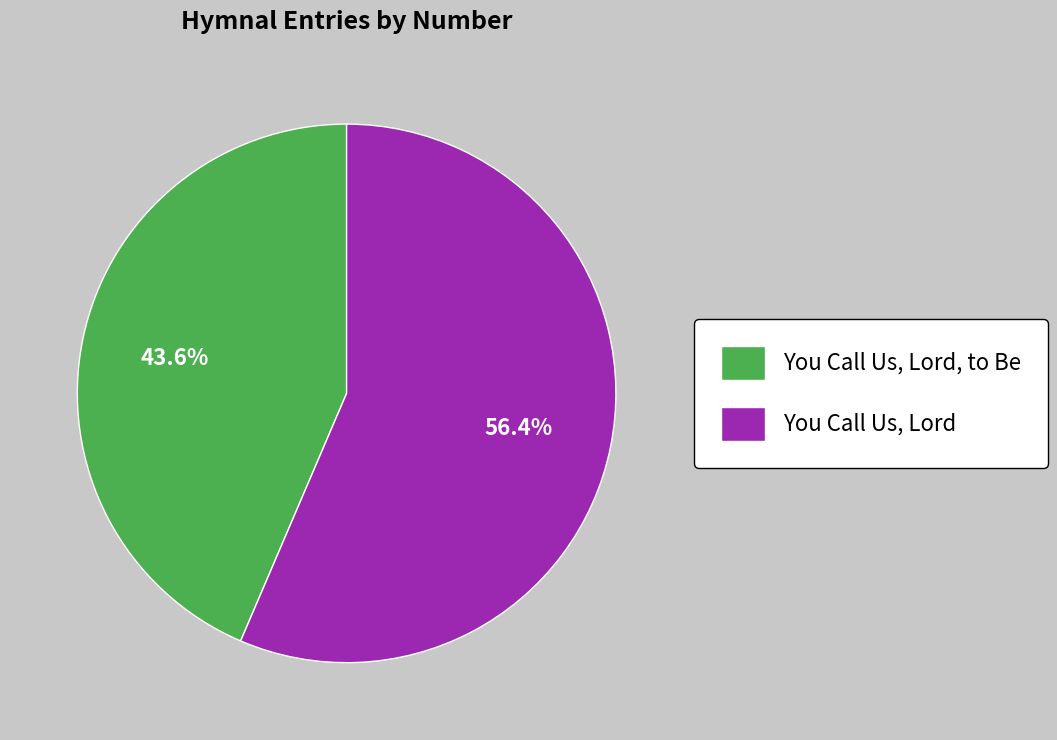

Which has a higher value, You Call Us, Lord, to Be or You Call Us, Lord?

You Call Us, Lord